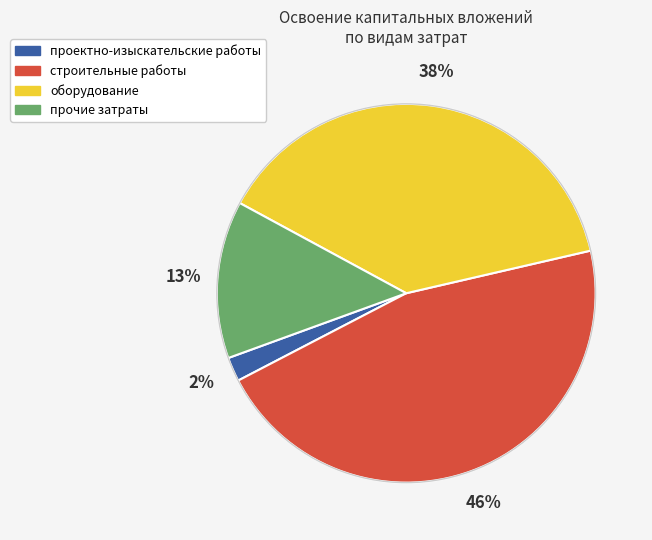

How many slices are in this pie chart?

4